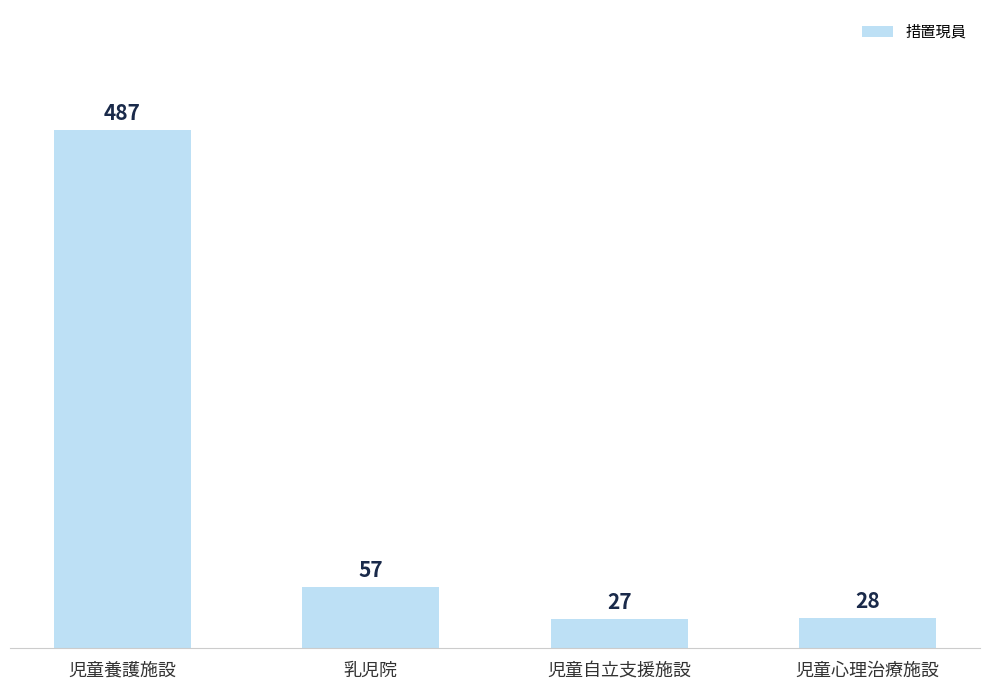

List the labels in order of value, largest first.

児童養護施設, 乳児院, 児童心理治療施設, 児童自立支援施設